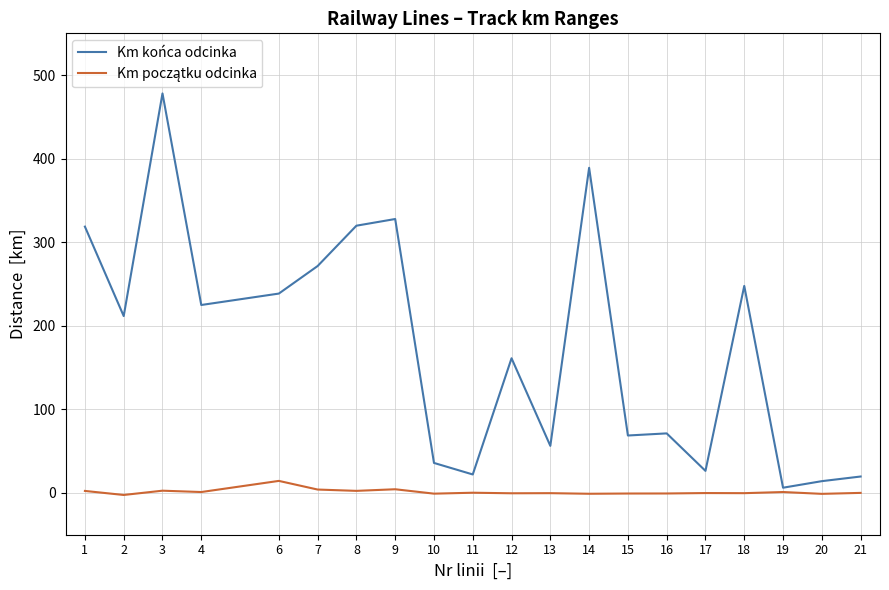

Which series has the widest spread of values?

Km końca odcinka